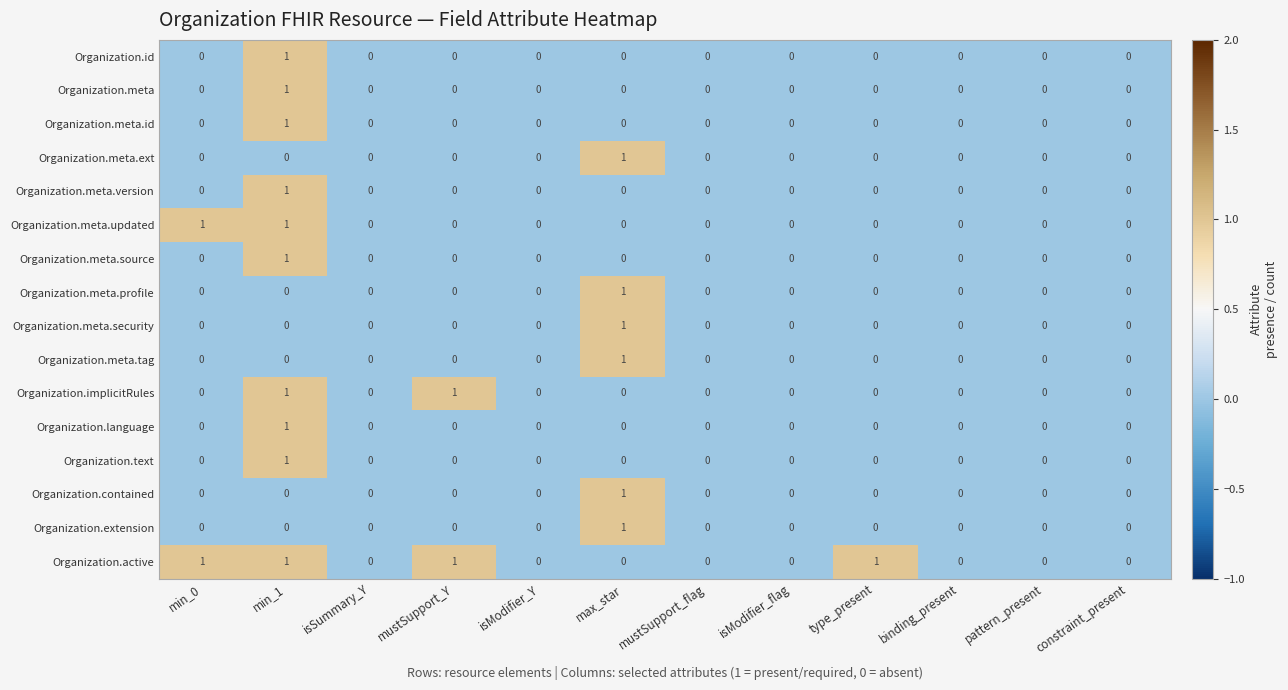

At which category is the sum across all series the highest?

min_1